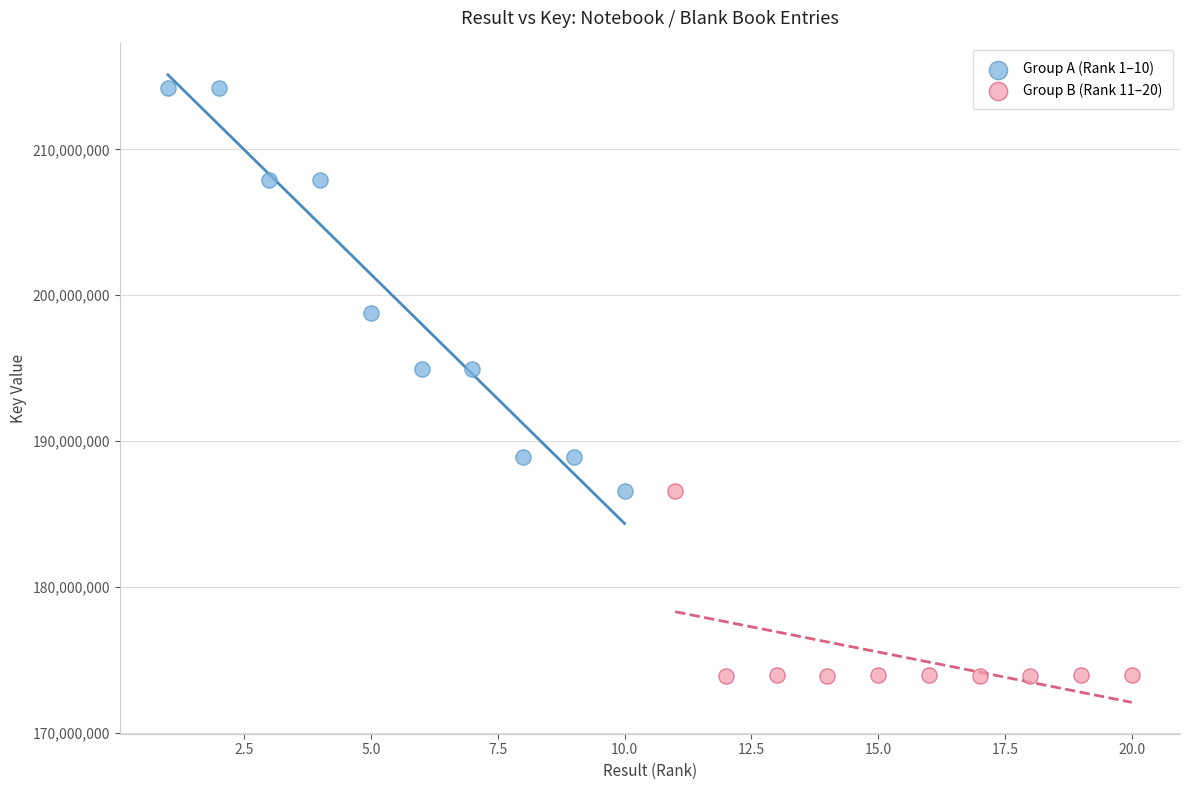

What are all the series names shown in the legend?

Group A (Rank 1–10), Group B (Rank 11–20)